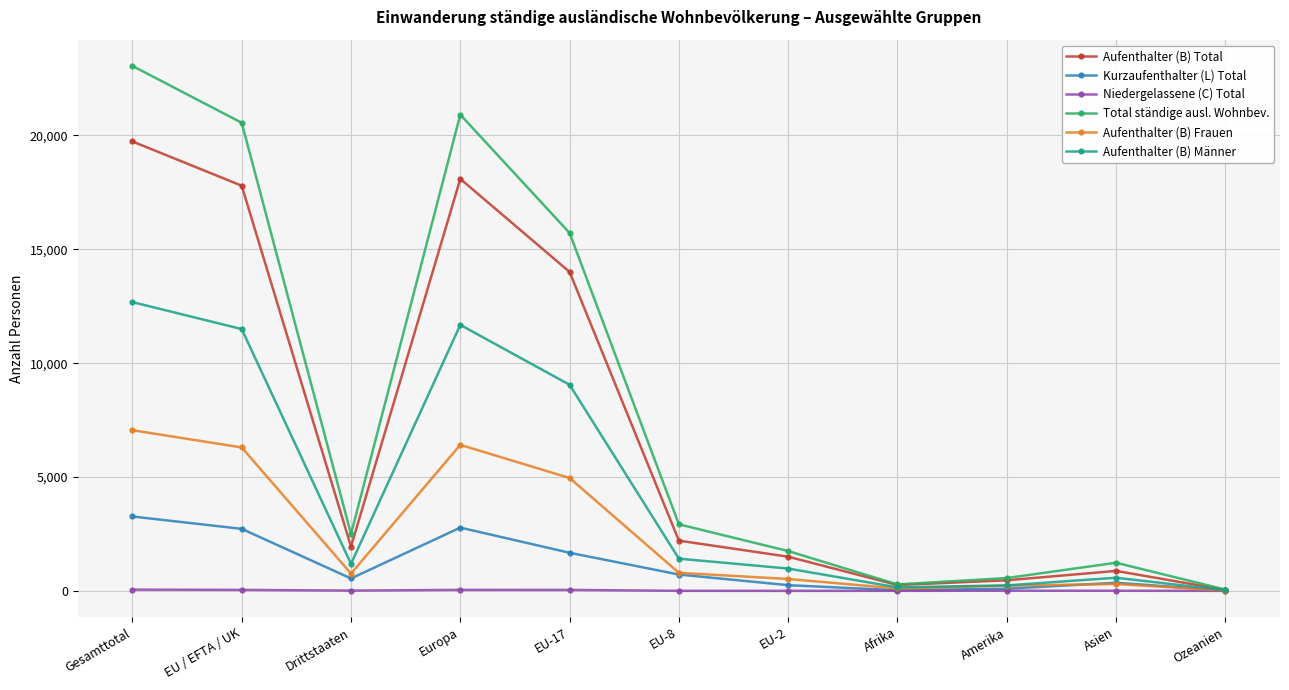

Rank the categories by Aufenthalter (B) Total value from lowest to highest.

Ozeanien, Afrika, Amerika, Asien, EU-2, Drittstaaten, EU-8, EU-17, EU / EFTA / UK, Europa, Gesamttotal